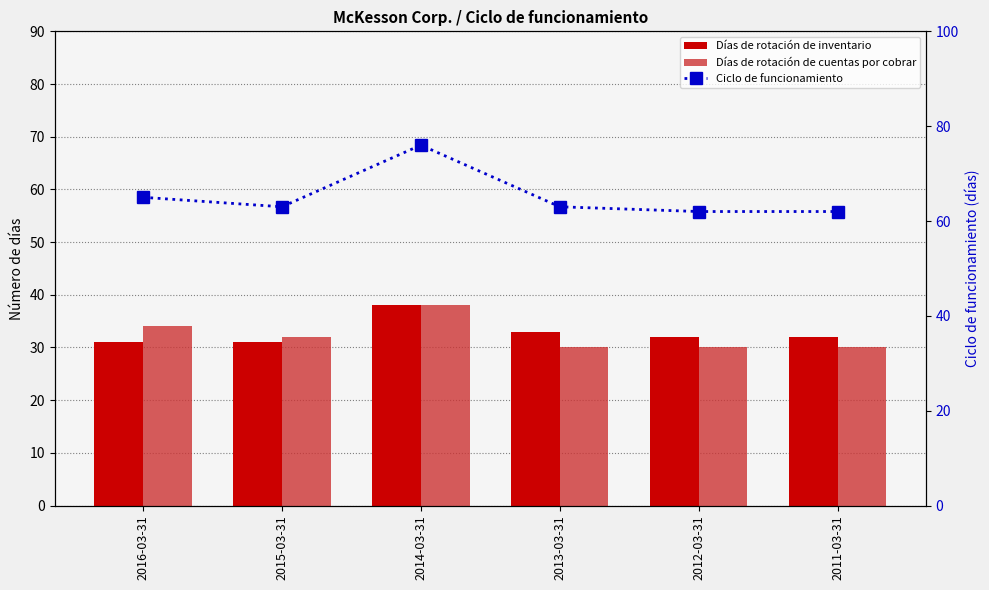

What is the lowest value of the Días de rotación de inventario series?

31